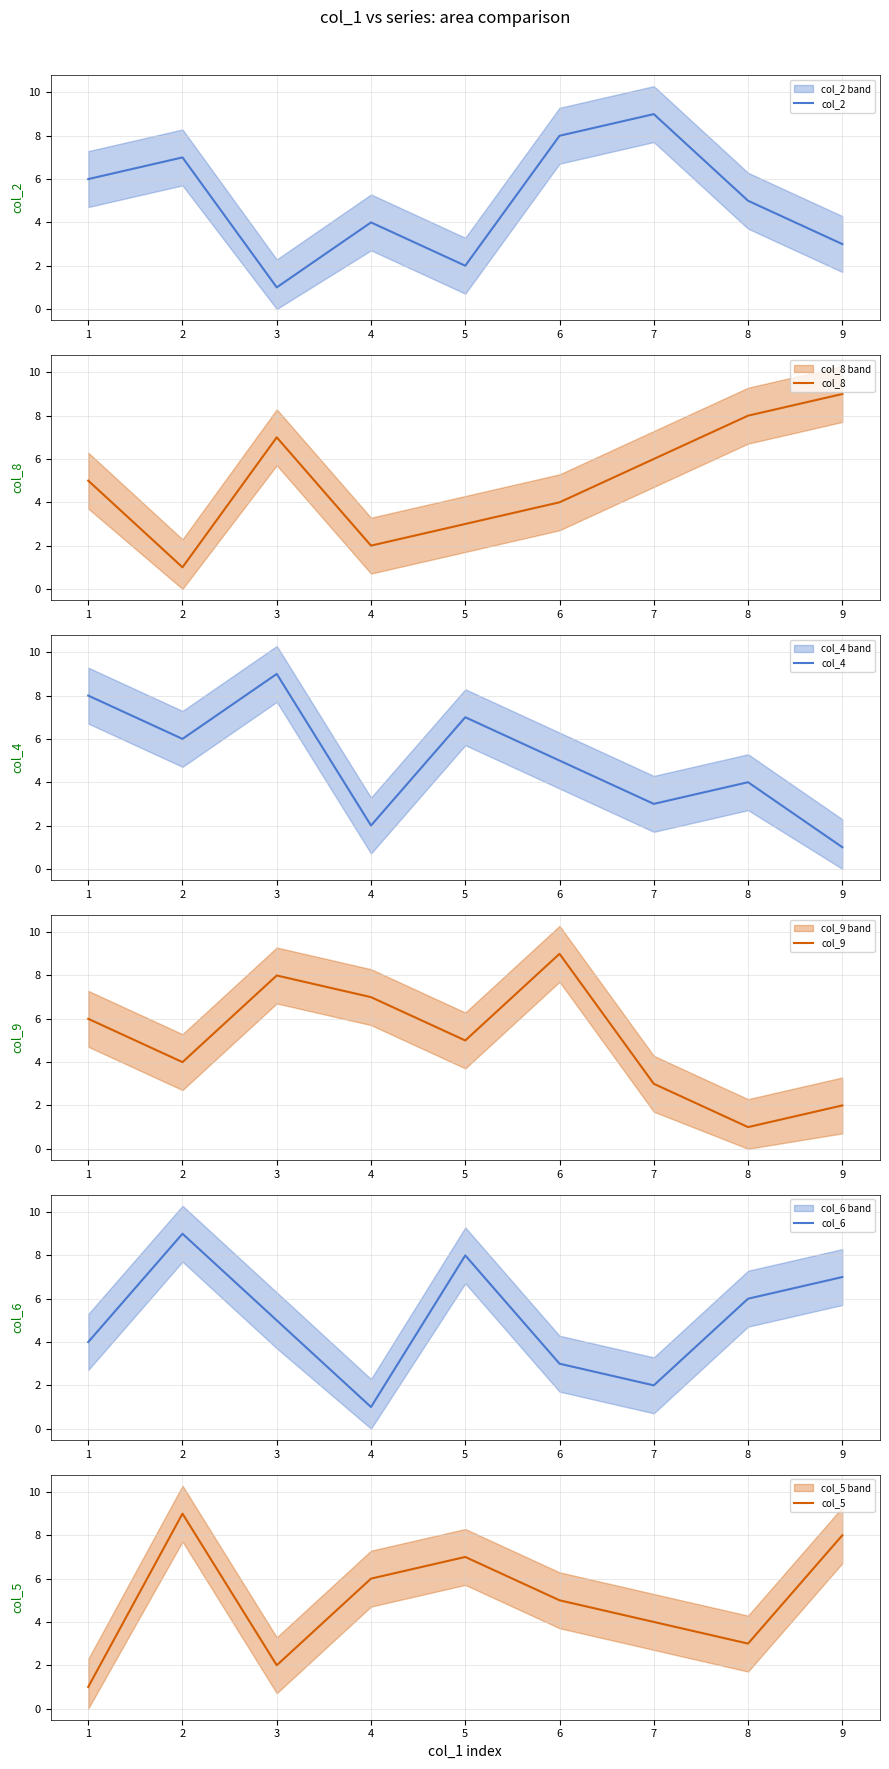

Reading left to right, extract all data points from this chart.

col_2: 6	7	1	4	2	8	9	5	3
col_8: 5	1	7	2	3	4	6	8	9
col_4: 8	6	9	2	7	5	3	4	1
col_9: 6	4	8	7	5	9	3	1	2
col_6: 4	9	5	1	8	3	2	6	7
col_5: 1	9	2	6	7	5	4	3	8